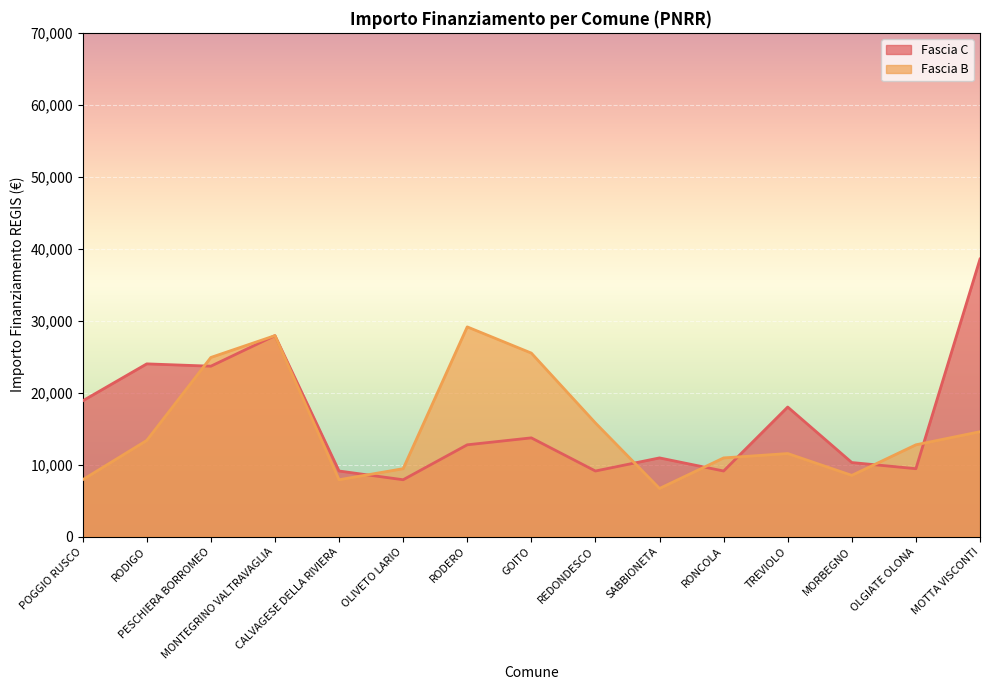

True or false: Fascia C has more than 2 interior local peaks.

True